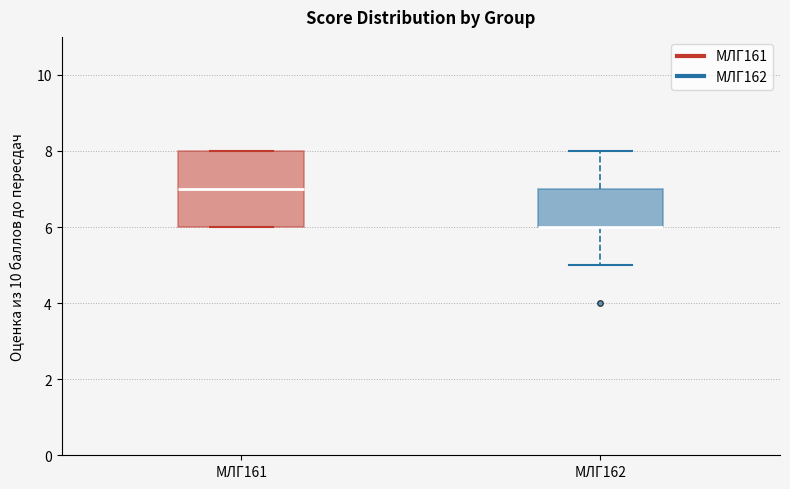

Reading left to right, read every box against the y-axis: the position of its median line, the range the box covers, and the ends of its whiskers. The values are not printed on the chart, so give them approximately, as read against the axis.

МЛГ161: median 7, box 6 to 8, whiskers 6 to 8
МЛГ162: median 6 (drawn on the box's lower edge), box 6 to 7, whiskers 5 to 8